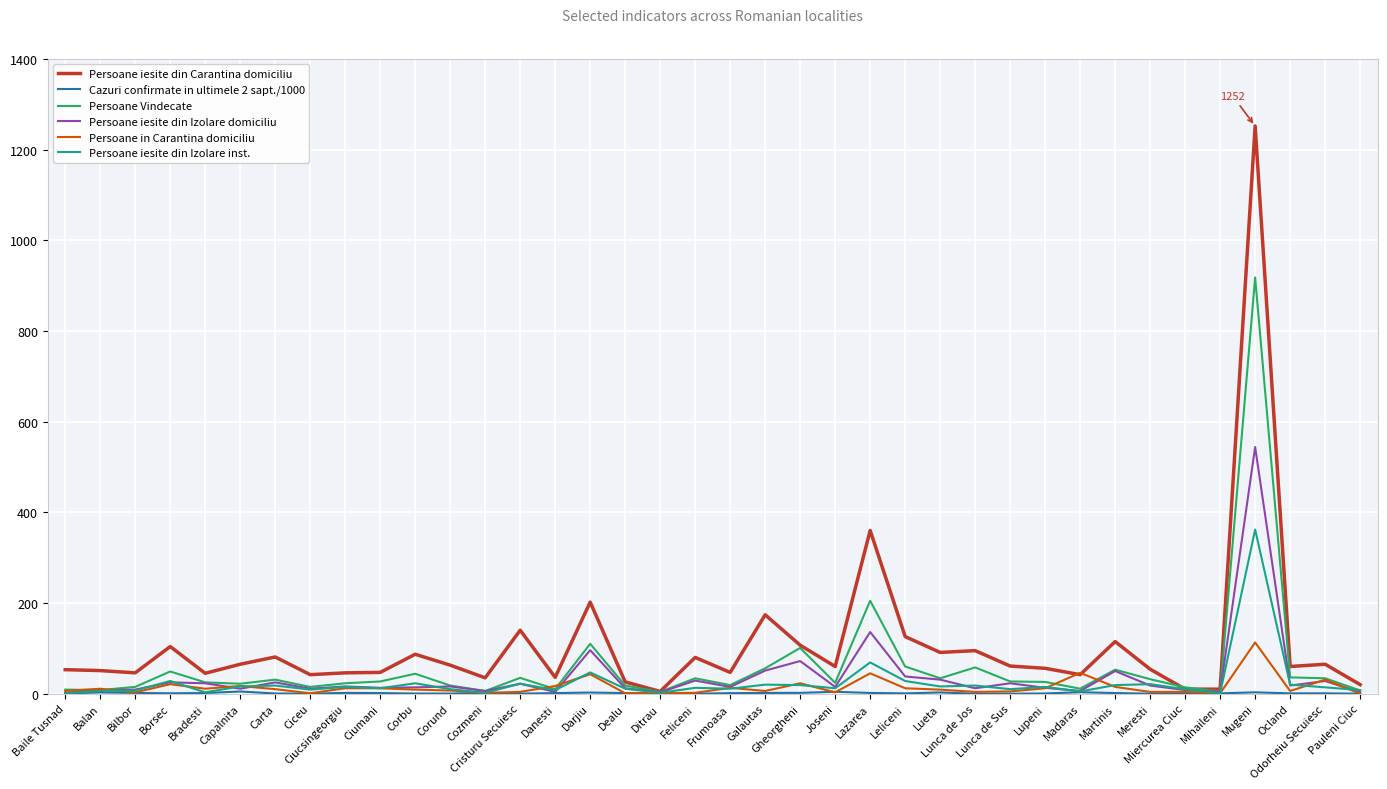

Which series has the largest total across all categories?

Persoane iesite din Carantina domiciliu